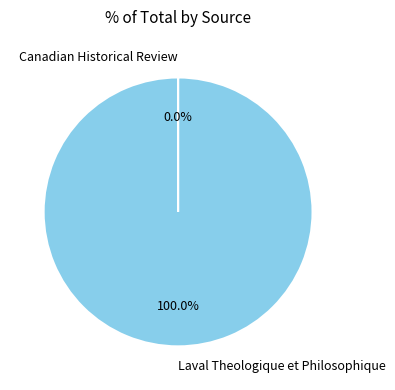

To the nearest percent, what is the average slice percentage?

50%